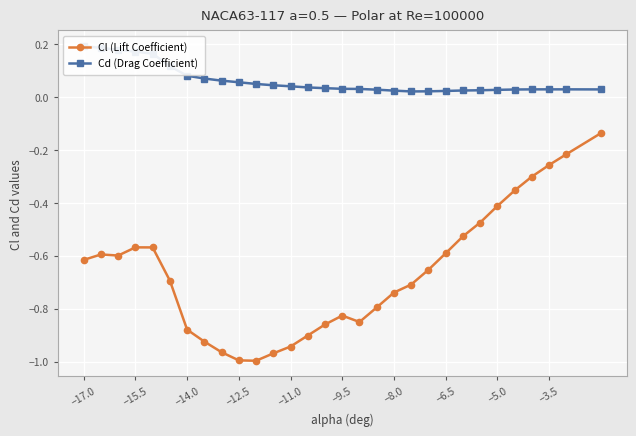

What is the minimum value for Cl (Lift Coefficient)?

-1.0